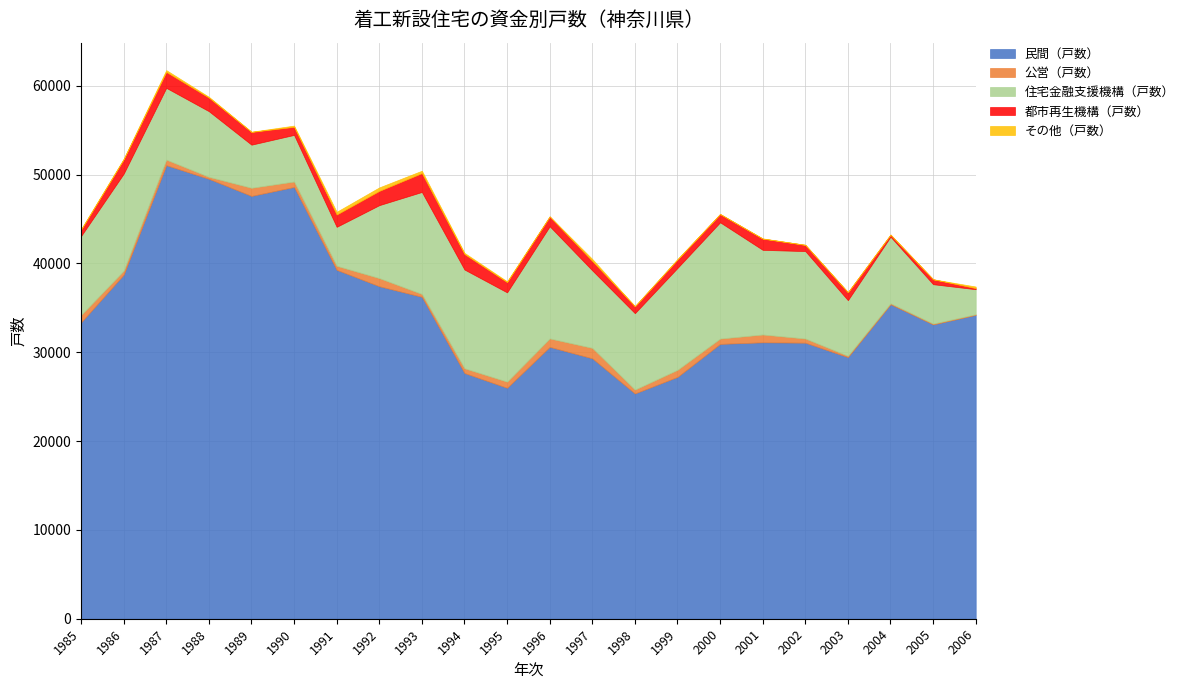

What are all the series names shown in the legend?

民間（戸数）, 公営（戸数）, 住宅金融支援機構（戸数）, 都市再生機構（戸数）, その他（戸数）